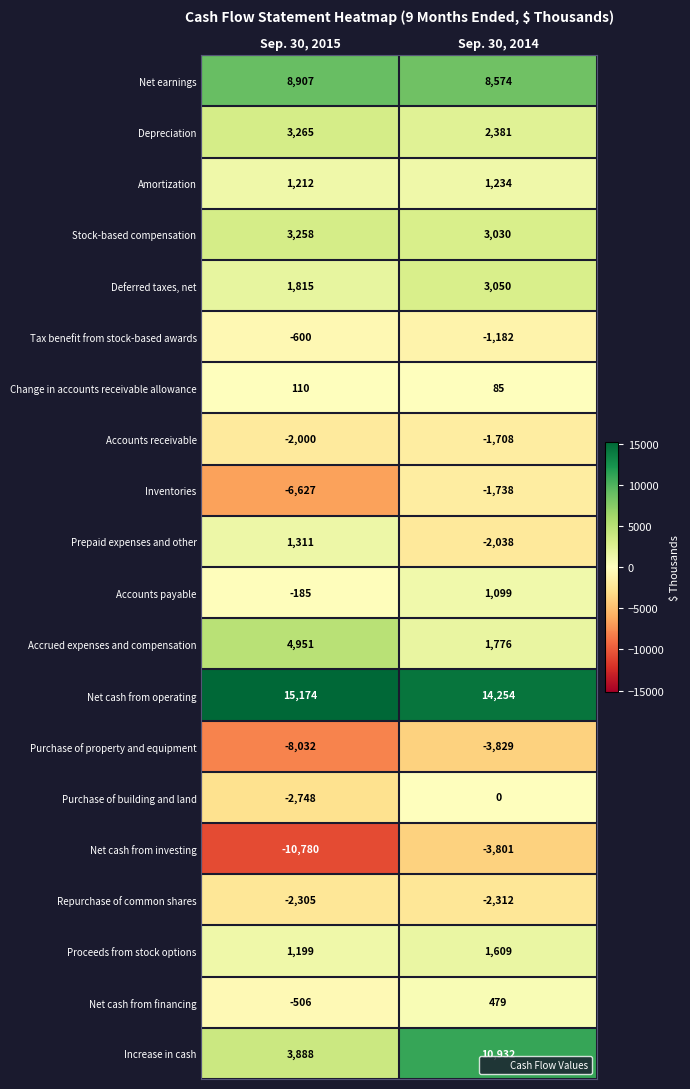

What is the minimum value shown in the chart?

-10780